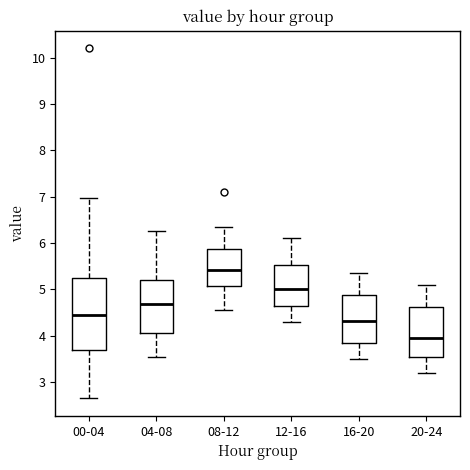

Reading left to right, transcribe this box plot: for each box, give where its median line is, the range the box spans, and where its two whiskers end, as read against the y-axis. The values are not printed on the chart, so give them approximately, as read against the axis.

00-04: median 4.4, box 3.7 to 5.2, whiskers 2.7 to 7.0
04-08: median 4.7, box 4.1 to 5.2, whiskers 3.6 to 6.3
08-12: median 5.4, box 5.1 to 5.9, whiskers 4.6 to 6.4
12-16: median 5.0, box 4.7 to 5.5, whiskers 4.3 to 6.1
16-20: median 4.3, box 3.9 to 4.9, whiskers 3.5 to 5.4
20-24: median 4.0, box 3.5 to 4.6, whiskers 3.2 to 5.1